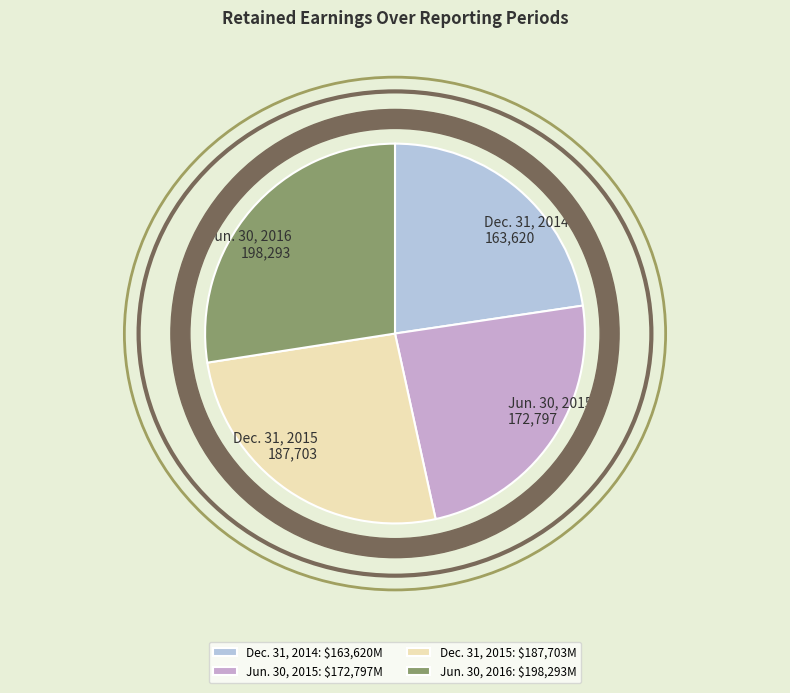

Count the number of slices in the pie.

4